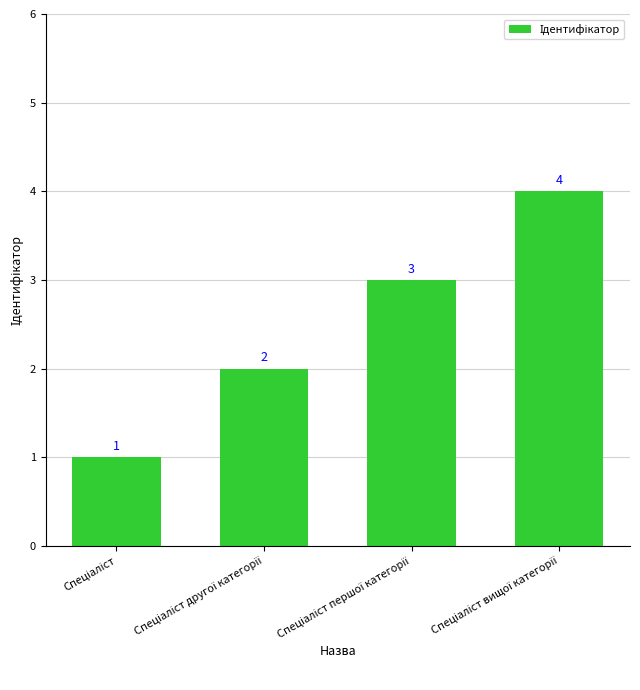

How many series are shown in this chart?

1